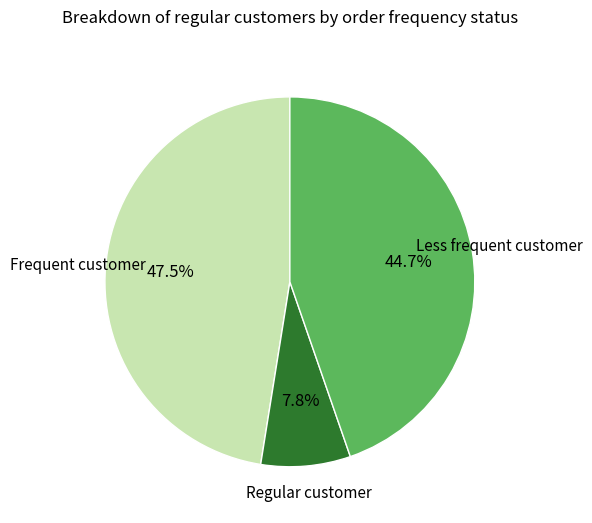

Is there any slice that represents more than half of the pie?

No